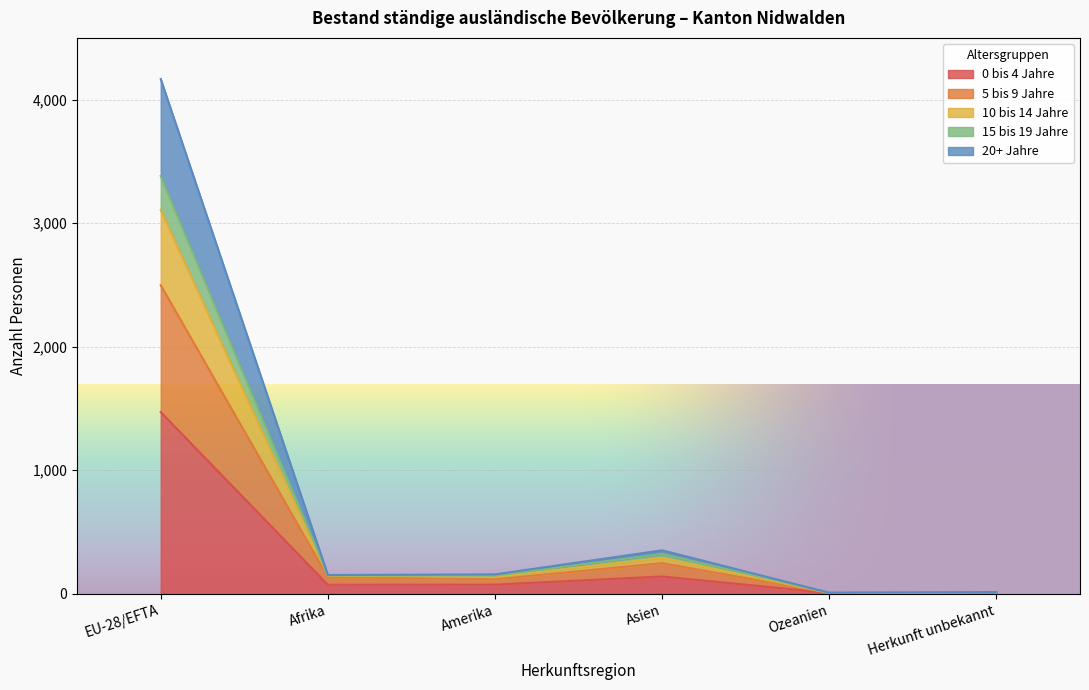

At which category is the sum across all series the highest?

EU-28/EFTA